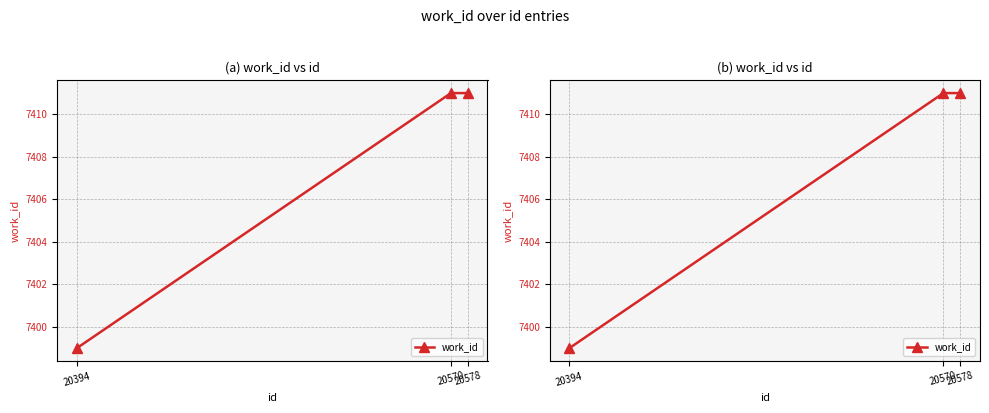

Reading right to left, transcribe all the data shown in this chart.

7411	7411	7399